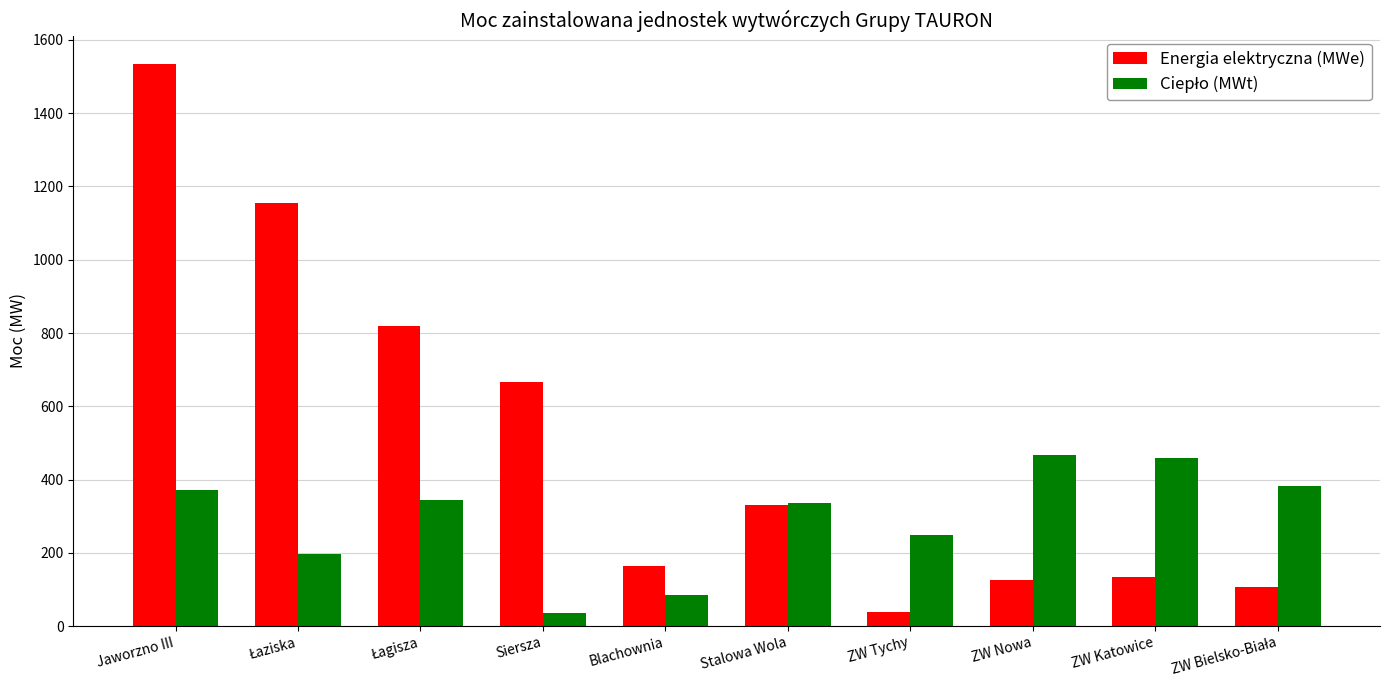

What is the average value of the Energia elektryczna (MWe) series?

507.7